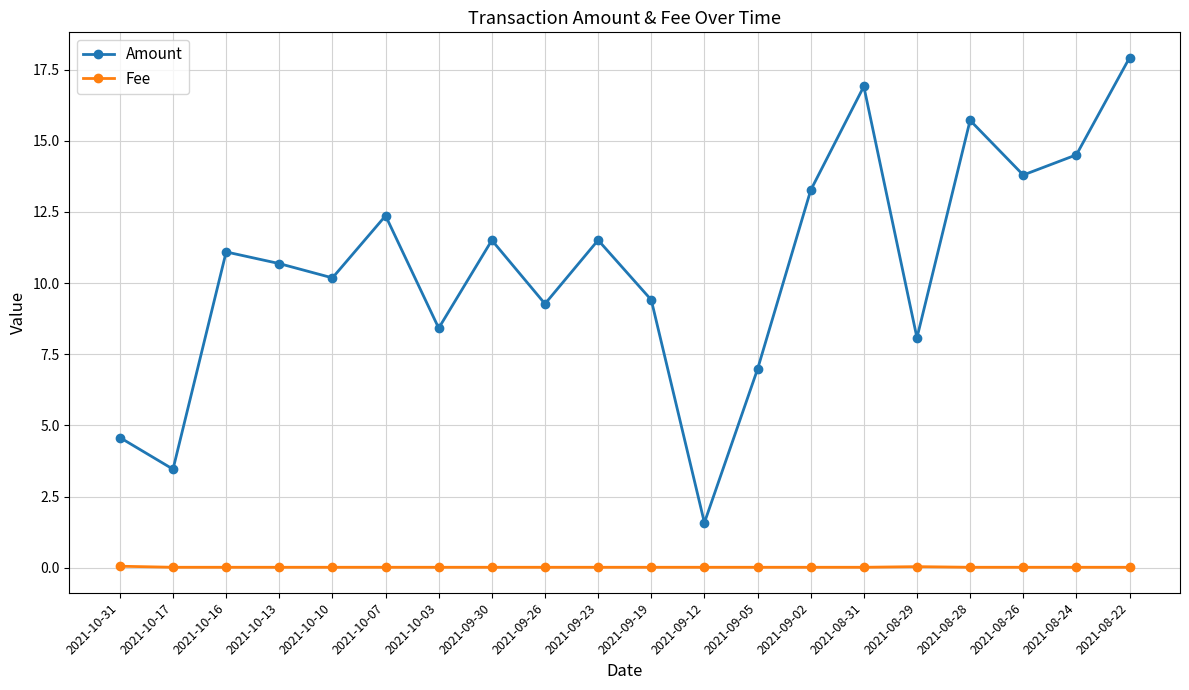

Which series has the widest spread of values?

Amount